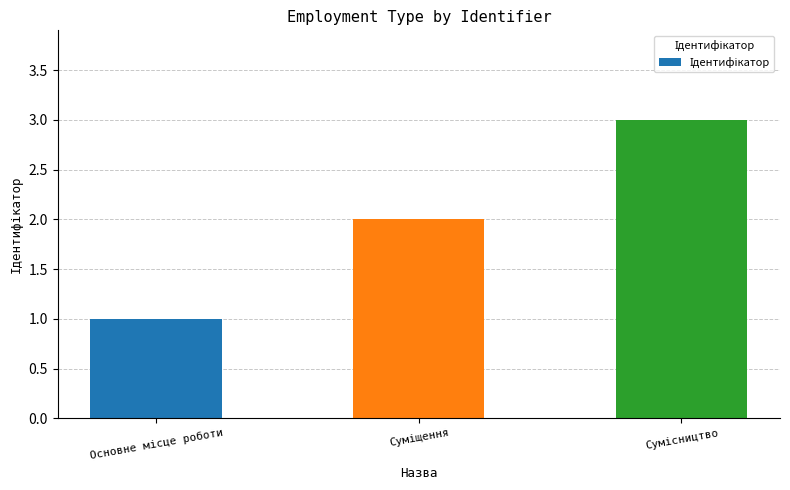

Does the chart contain stacked bars?

No